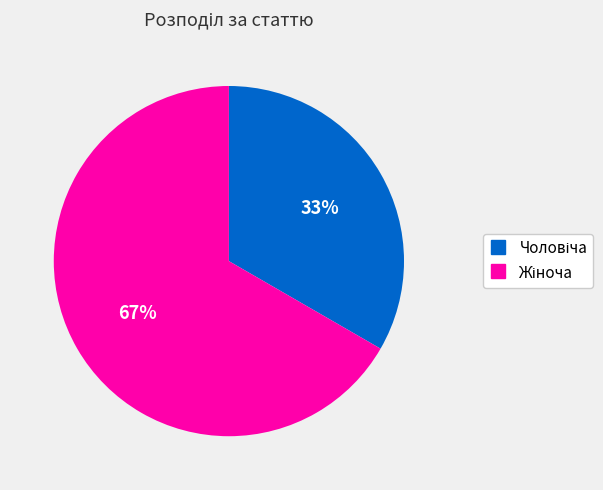

How many slices are in this pie chart?

2